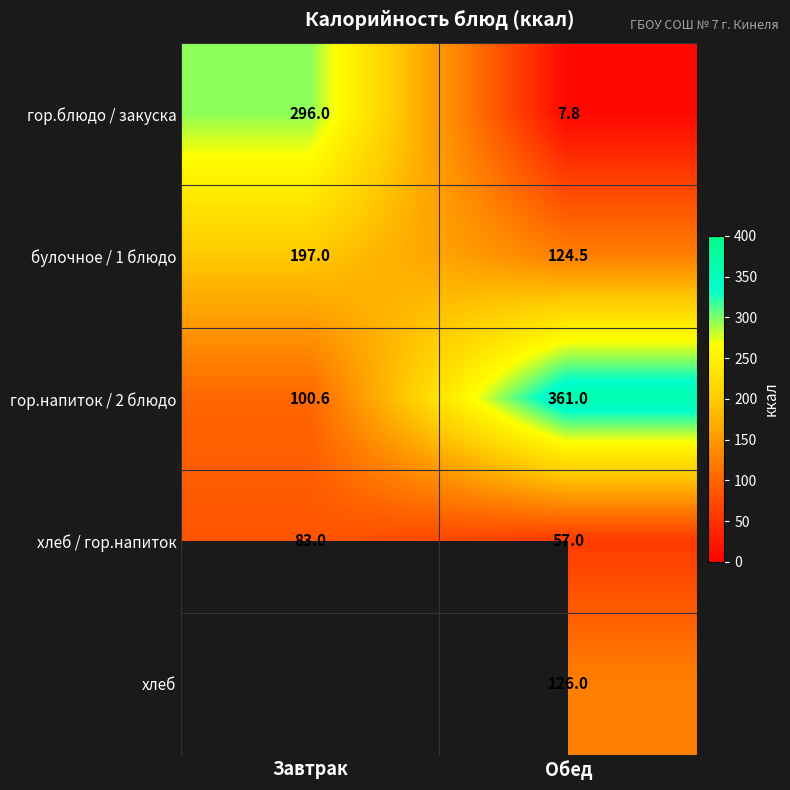

Rank the series at Обед from lowest to highest value.

гор.блюдо / закуска, хлеб / гор.напиток, булочное / 1 блюдо, хлеб, гор.напиток / 2 блюдо